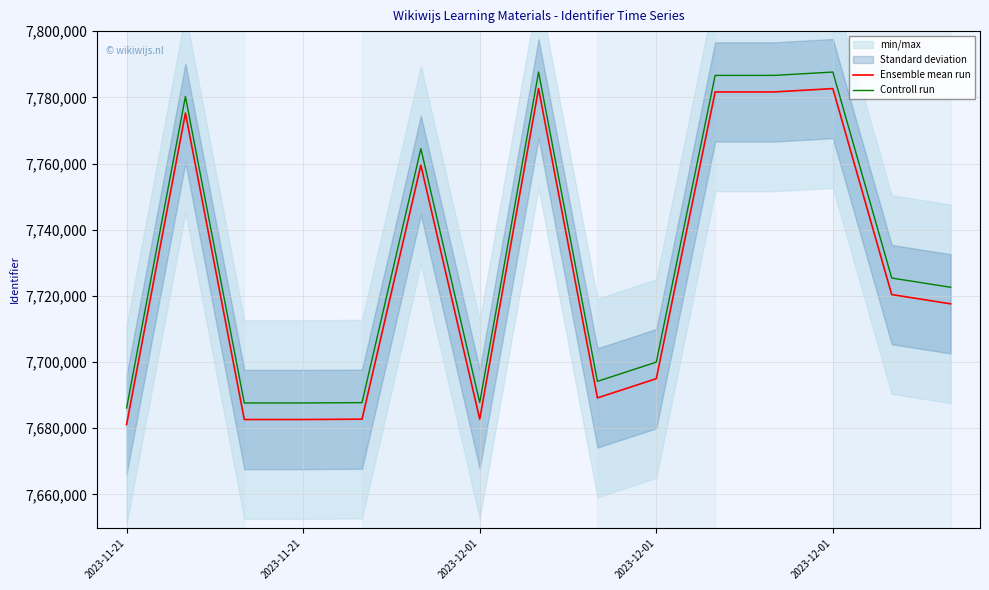

True or false: Controll run has more than 2 interior local peaks.

True